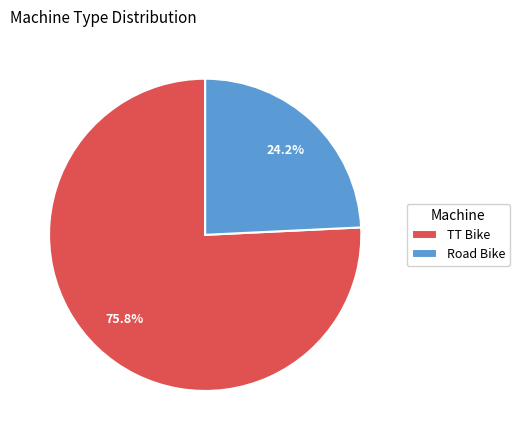

Does Road Bike account for over 50% of the chart?

No